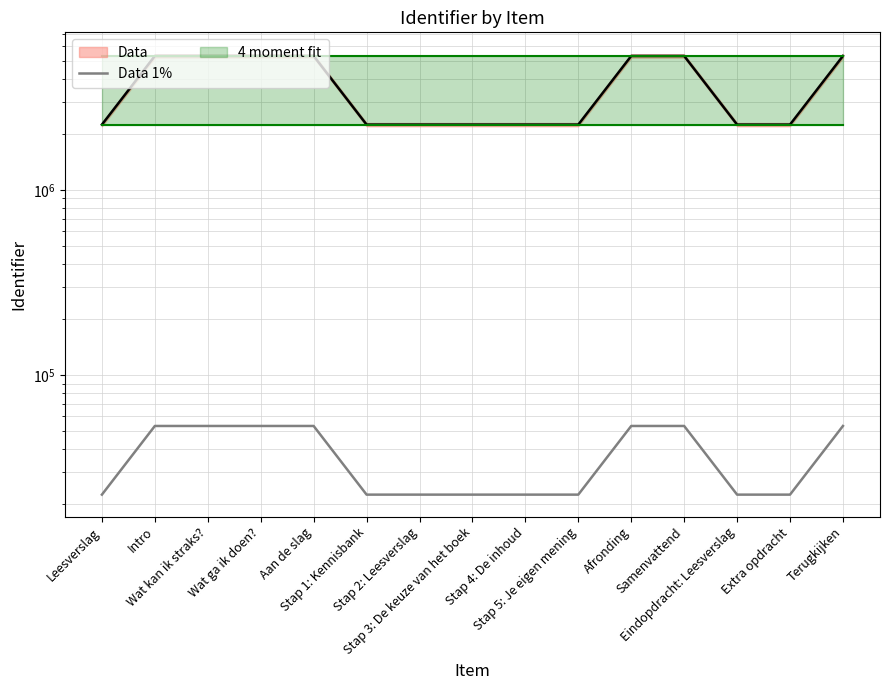

Reading left to right, transcribe all the data shown in this chart.

Leesverslag=22574.8	Intro=53054.7	Wat kan ik straks?=53054.7	Wat ga ik doen?=53054.7	Aan de slag=53054.7	Stap 1: Kennisbank=22574.9	Stap 2: Leesverslag=22574.9	Stap 3: De keuze van het boek=22574.9	Stap 4: De inhoud=22574.9	Stap 5: Je eigen mening=22574.9	Afronding=53054.8	Samenvattend=53054.8	Eindopdracht: Leesverslag=22575.0	Extra opdracht=22575.0	Terugkijken=53054.8